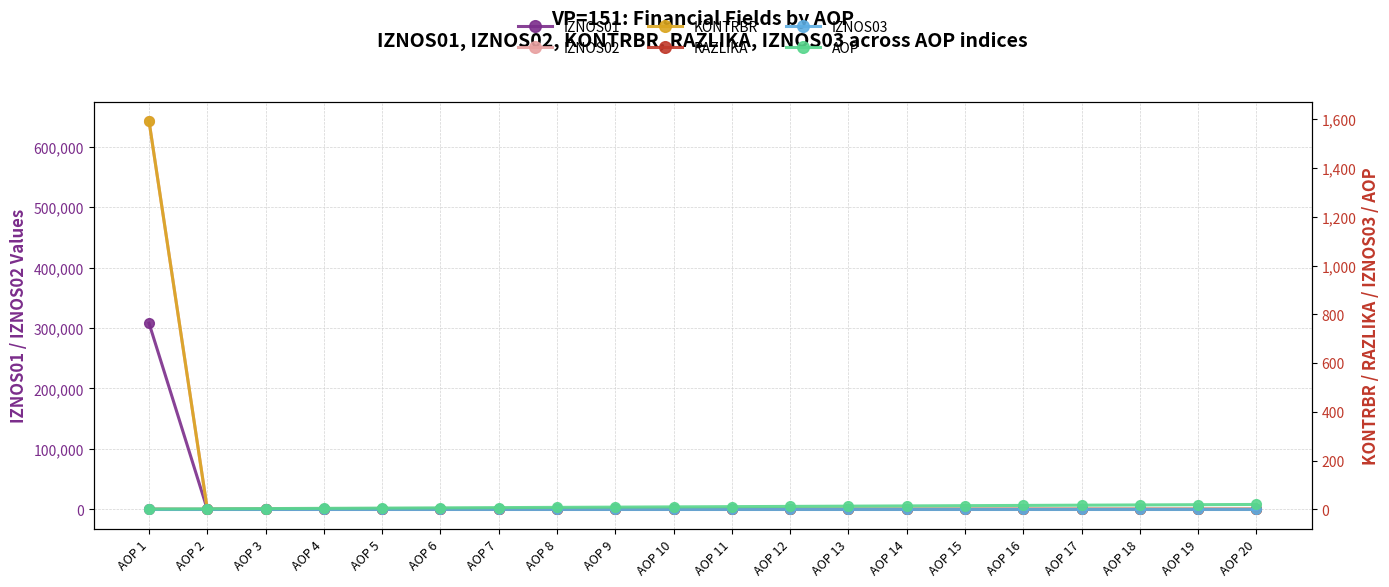

Which series ends up on top after the final intersection of IZNOS02 and AOP?

AOP